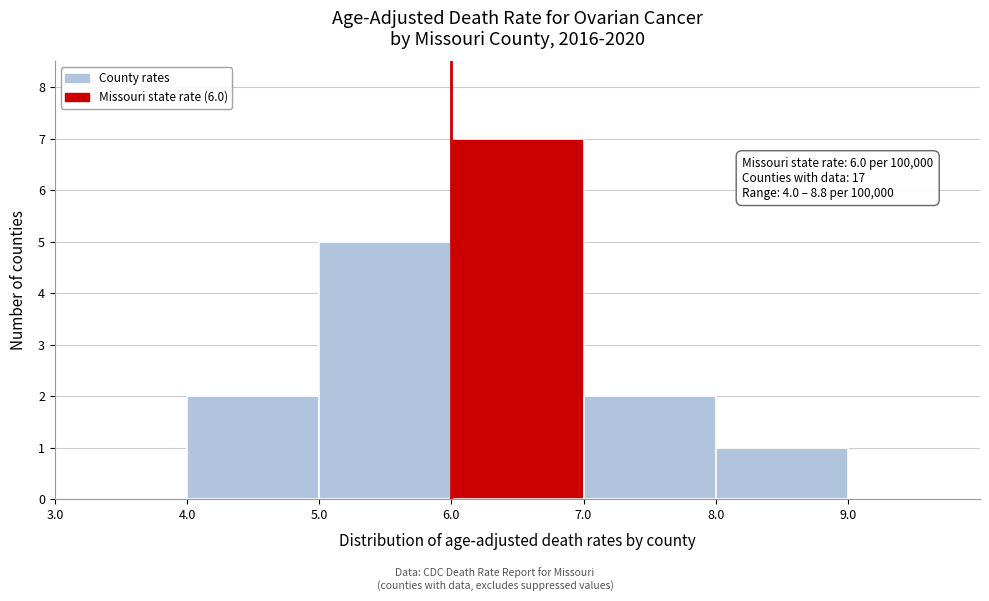

Which range on the x-axis has the tallest bar?

6.0 to 7.0